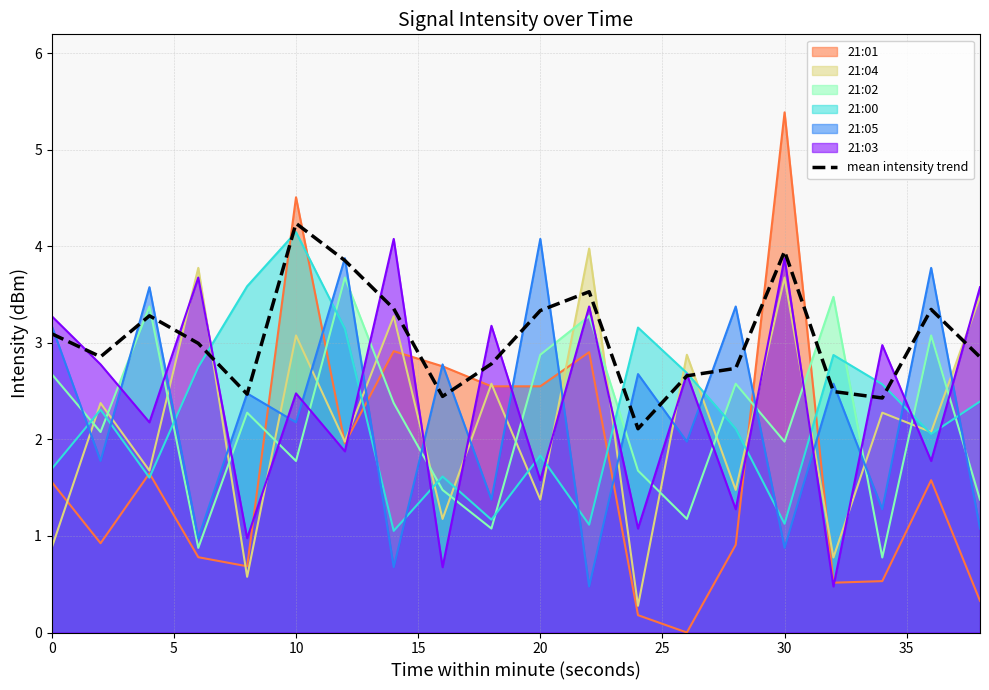

Which series has the widest spread of values?

21:01